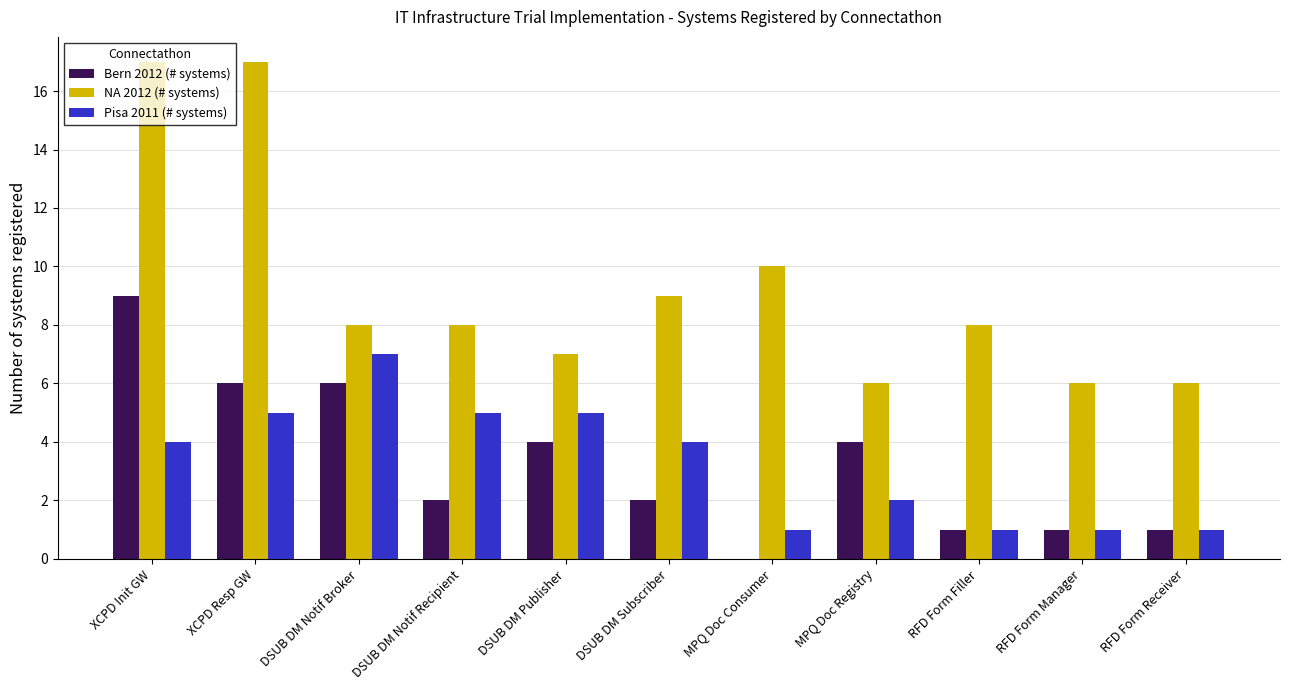

Is it true that Pisa 2011 (# systems) equals 1 at RFD Form Manager?

True